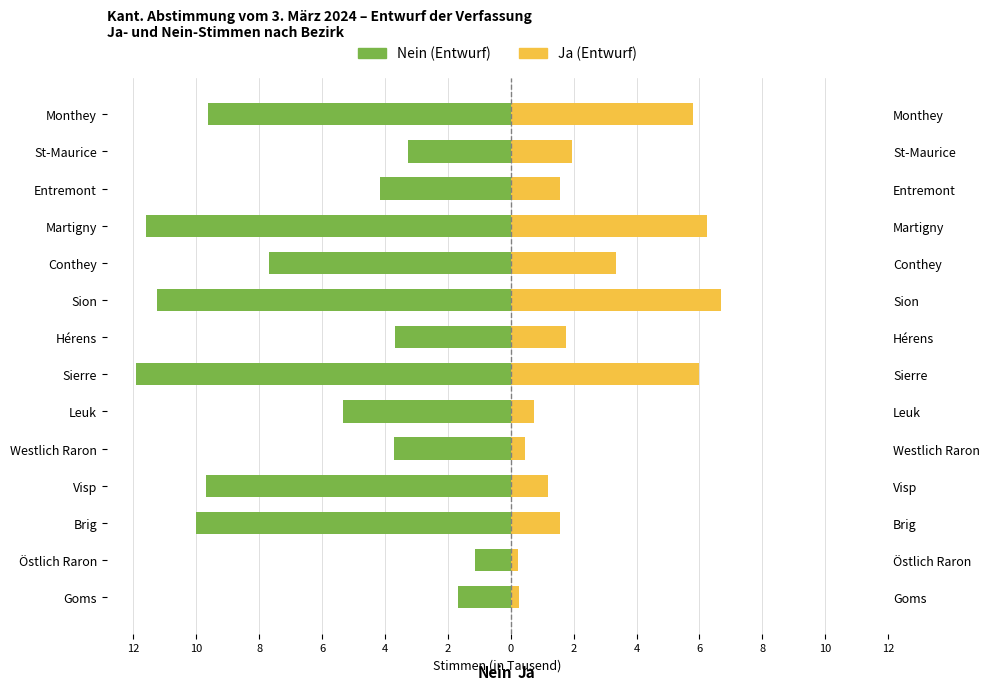

What is the smallest value displayed?

-11.9